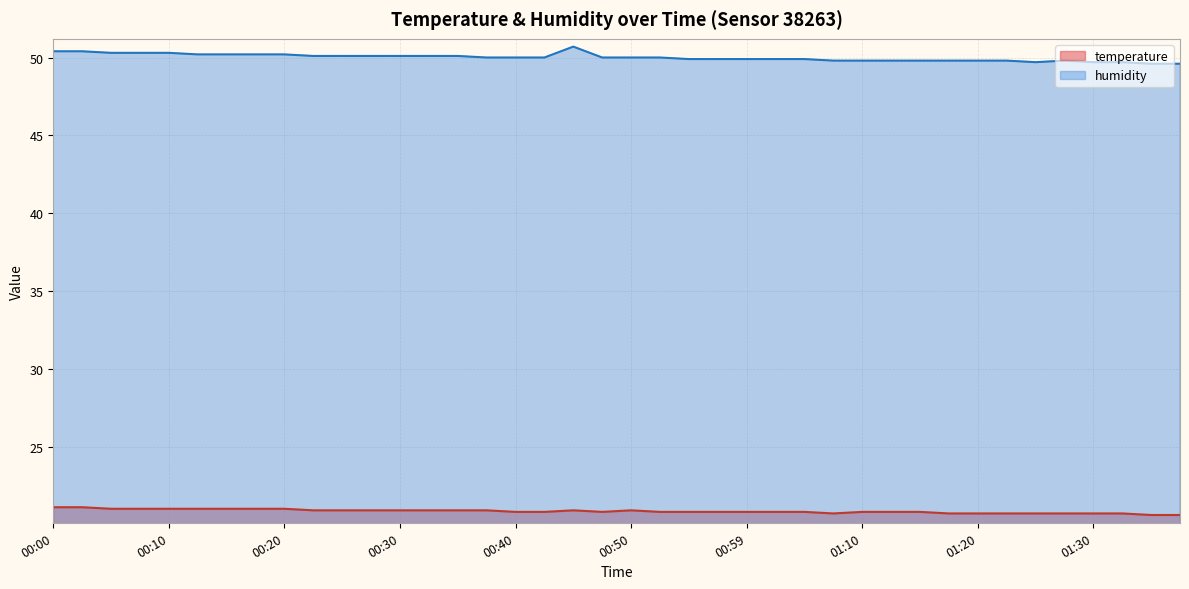

Where is the first local minimum for temperature?

00:47